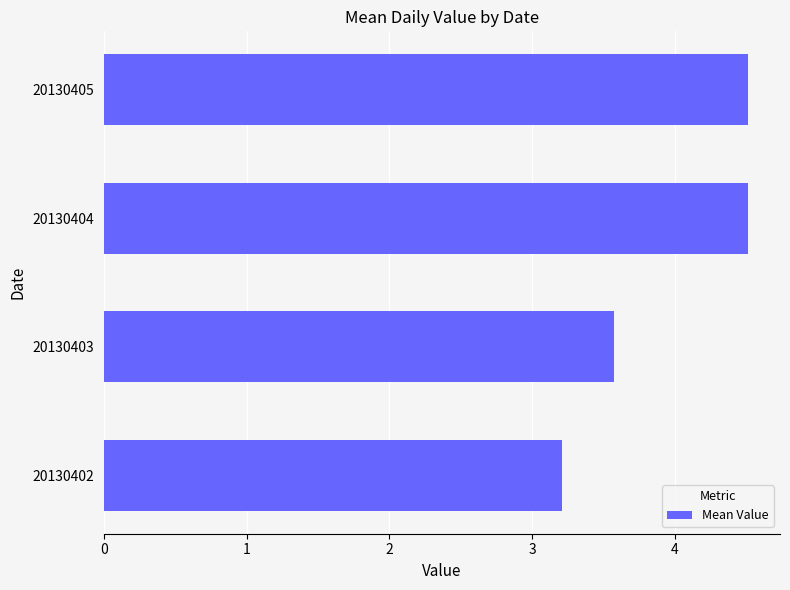

What is the difference between the second highest and minimum values?

1.3